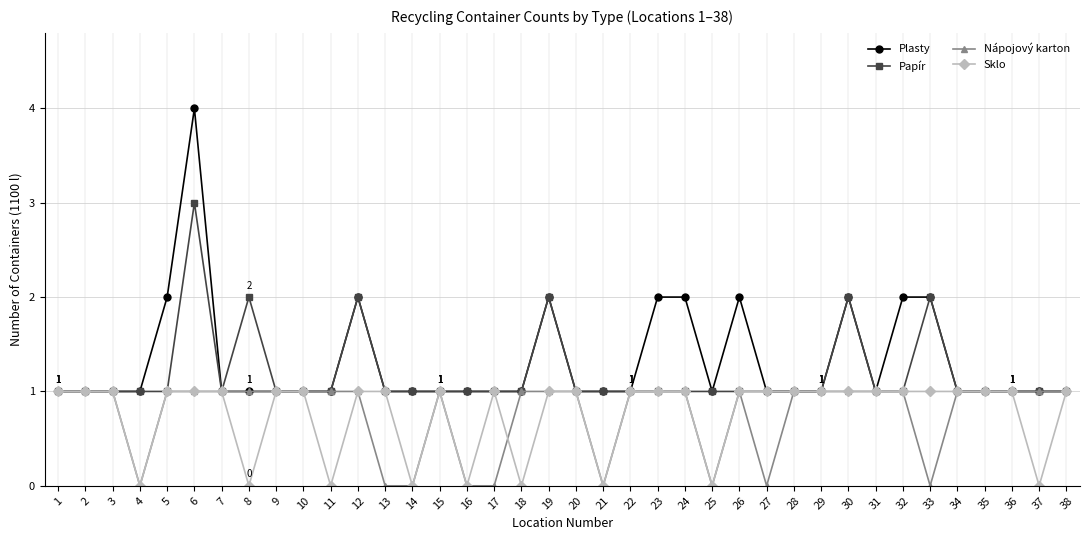

At which category is the sum across all series the highest?

6